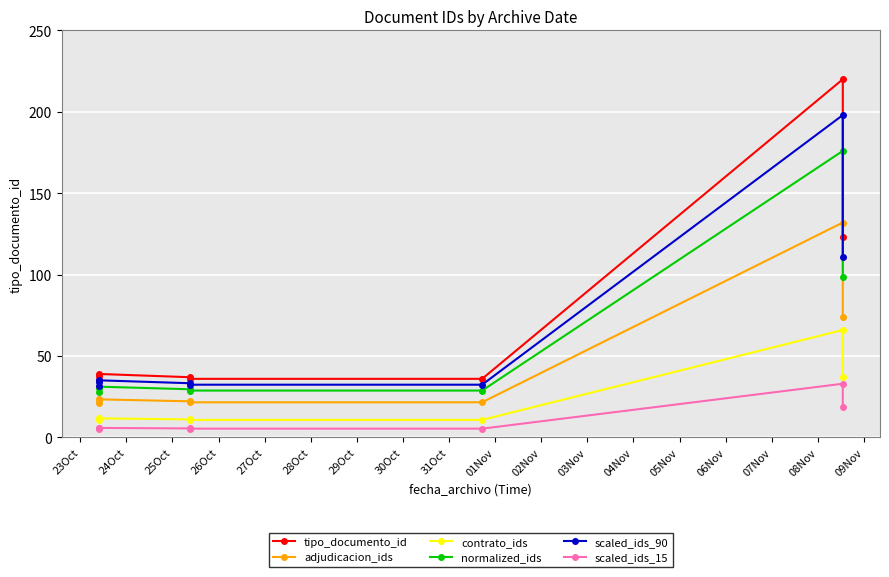

True or false: contrato_ids has a value of 18.9 at 24Oct.

False